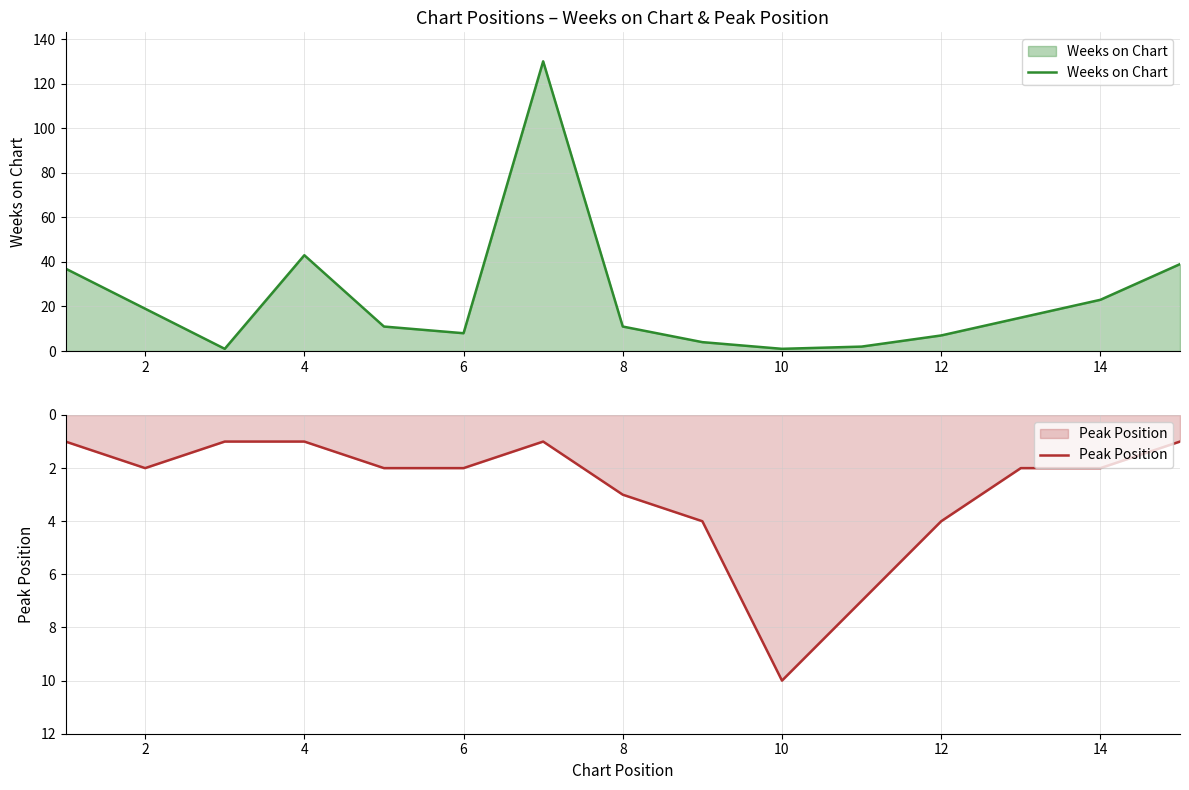

At which category does Weeks on Chart reach its first local peak?

4